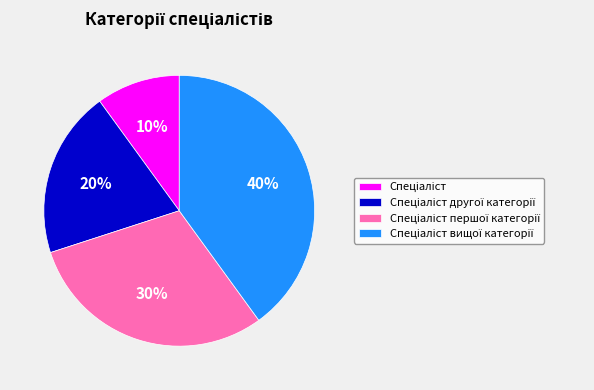

To the nearest percent, what is the difference between the largest and smallest slice percentages?

30%